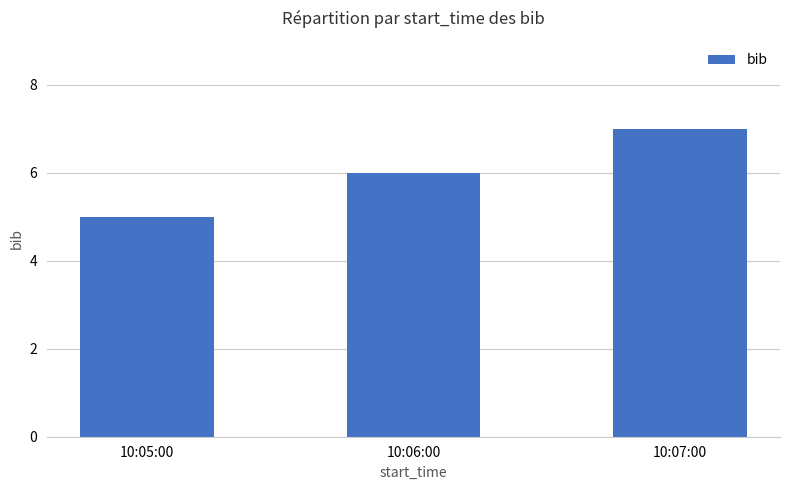

Reading right to left, list all the values displayed in this chart.

7	6	5